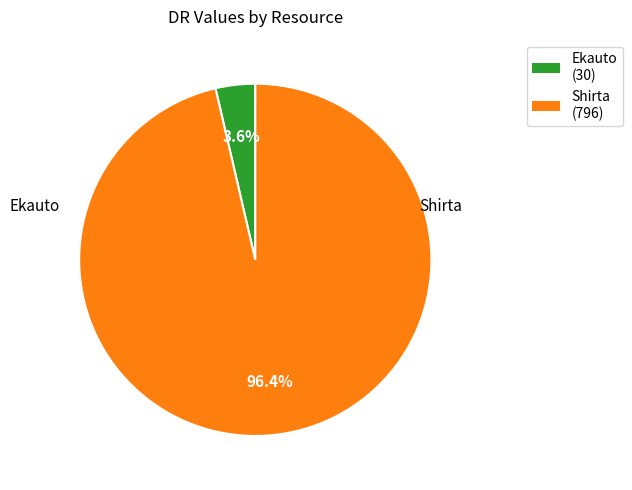

What is the change in value from Ekauto to Shirta?

+766